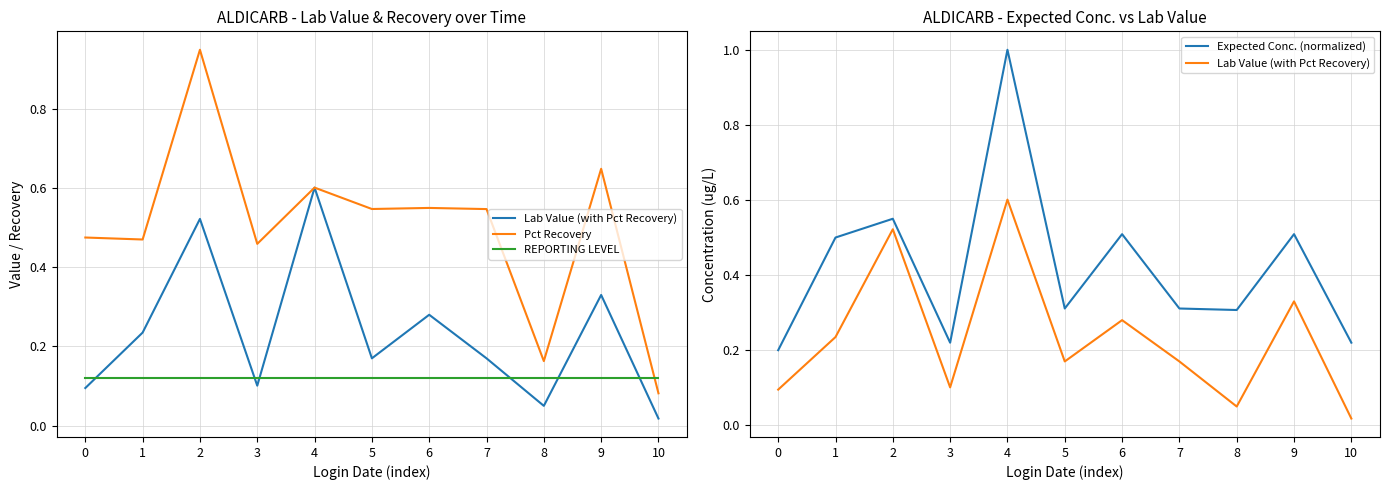

Where is the first local minimum for Expected Conc. (normalized)?

3